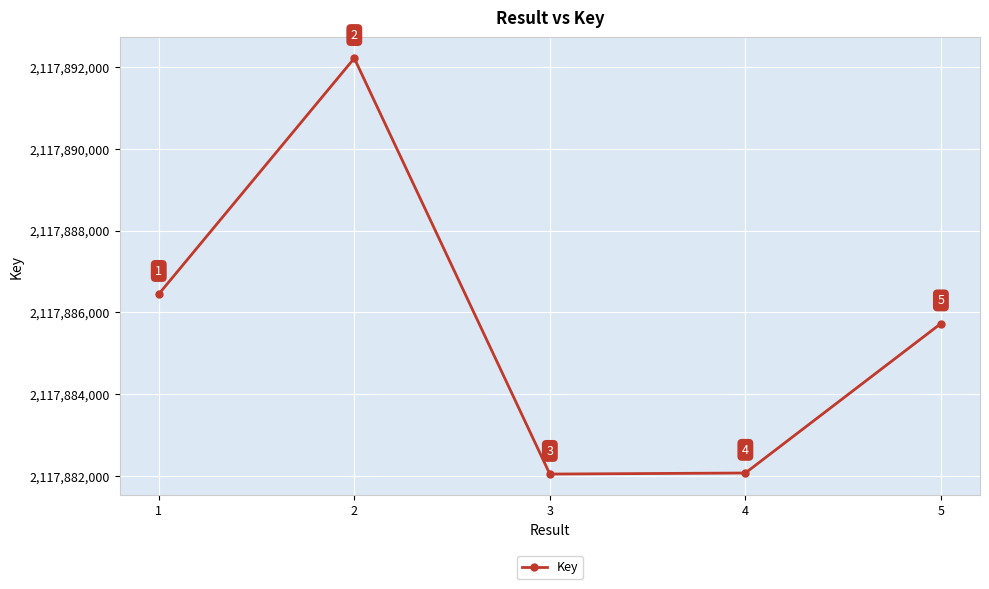

Reading left to right, what are all the values shown in this chart?

1=2117886444	2=2117892215	3=2117882042	4=2117882068	5=2117885724